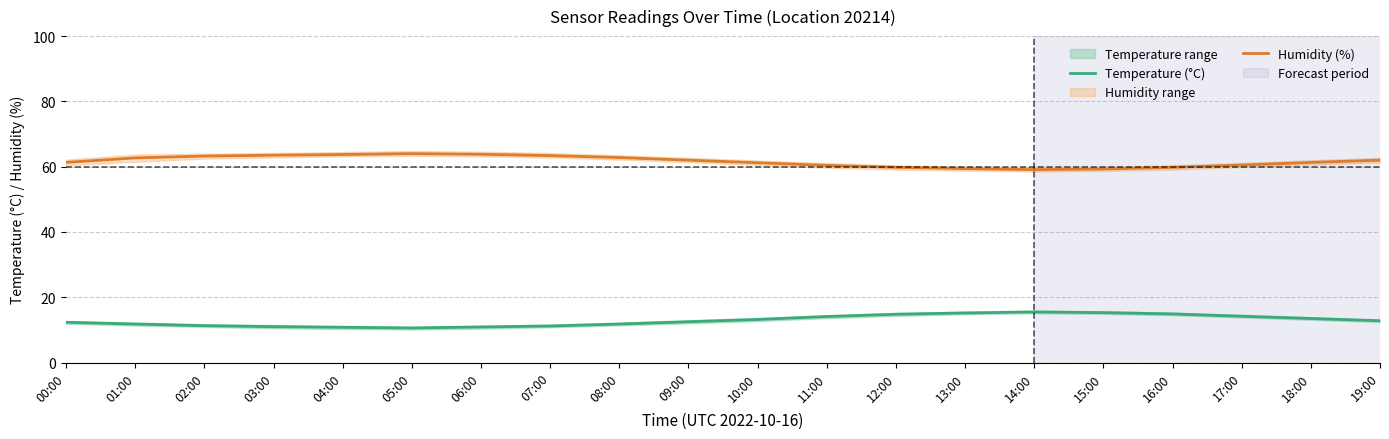

What is the sum of the Humidity (%) values at 10:00 and 16:00?

121.0